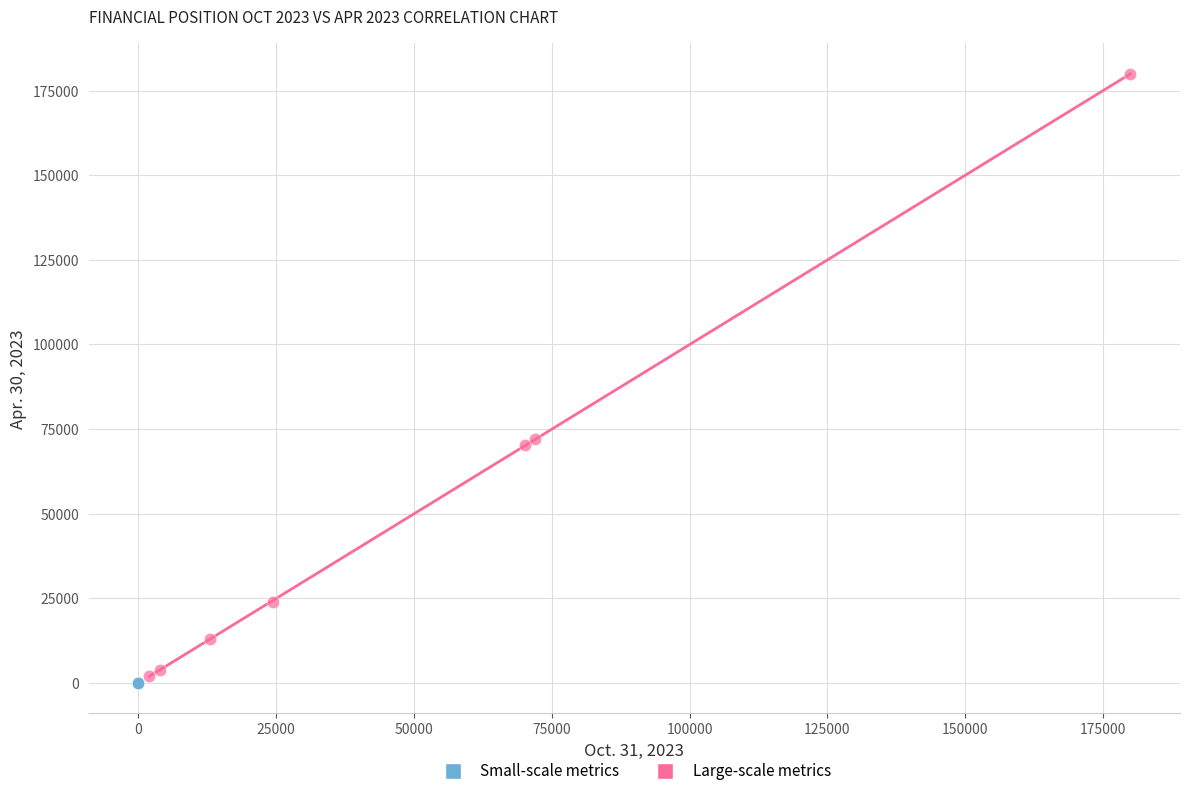

Which series has the widest spread of Y values?

Large-scale metrics